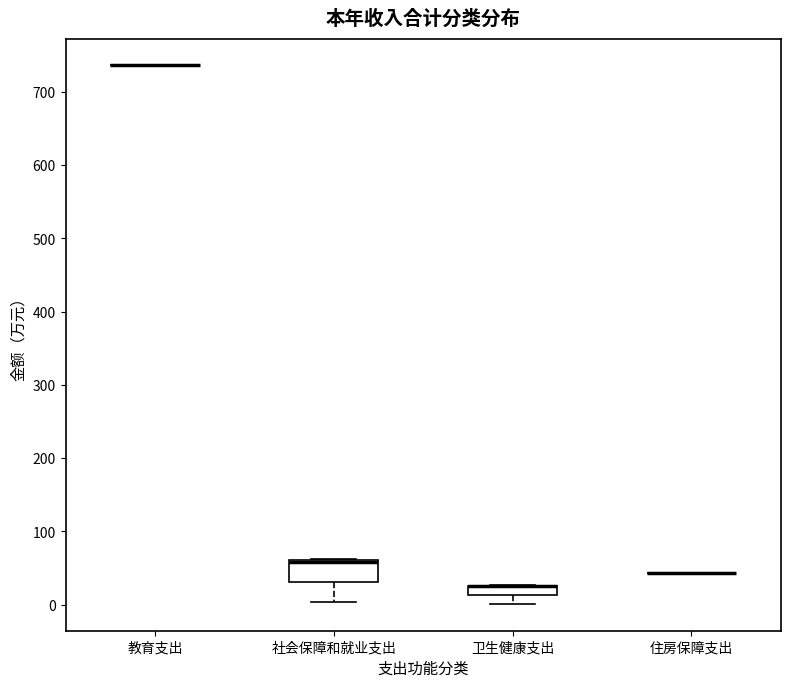

Where does the lower whisker of the box for 卫生健康支出 end on the y-axis? The values are not printed on the chart, so give them approximately, as read against the axis.

0